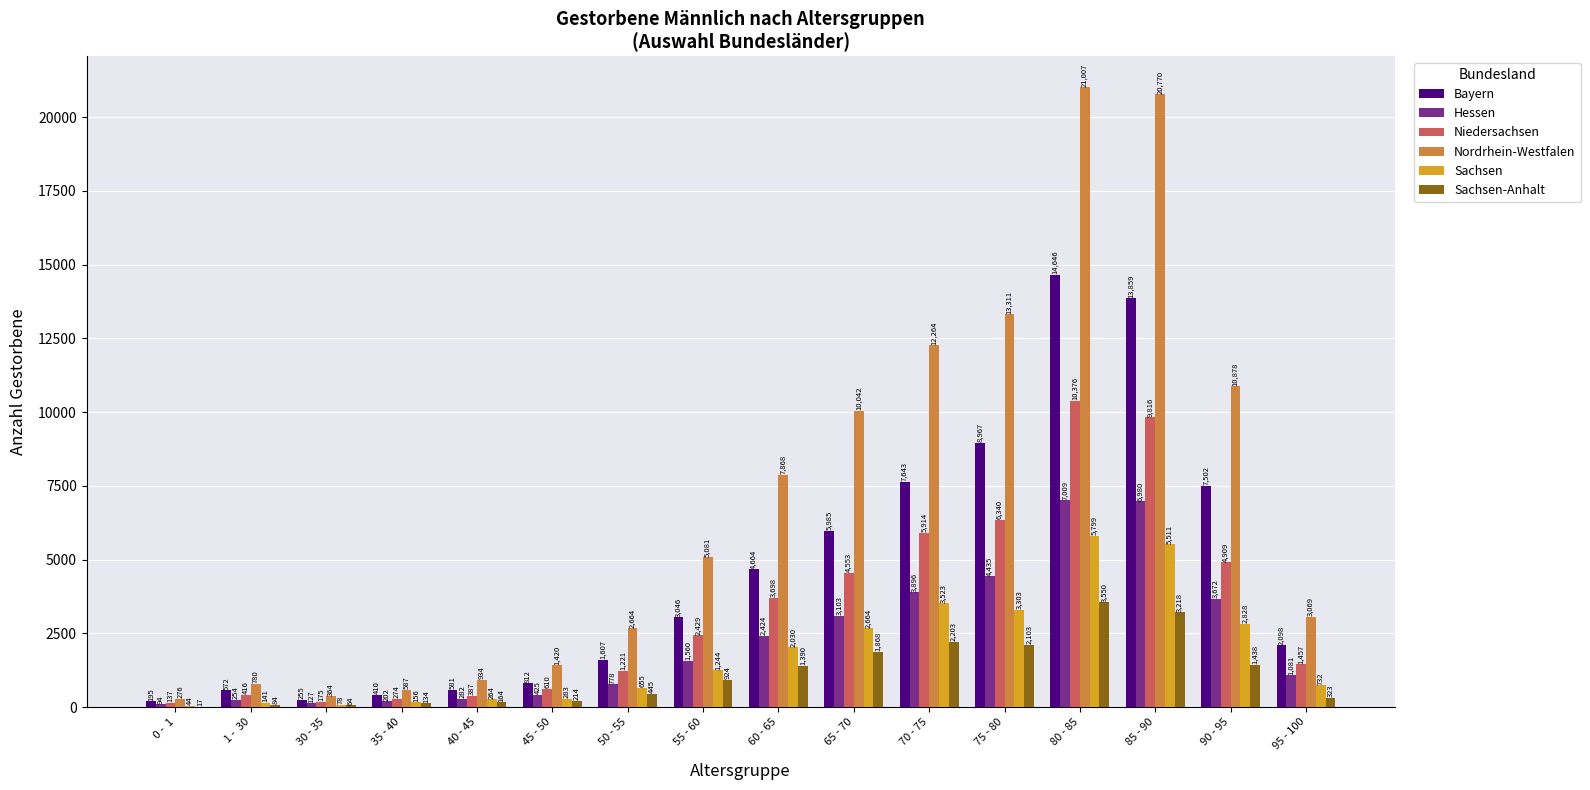

What is the sum of all Niedersachsen values?

52712